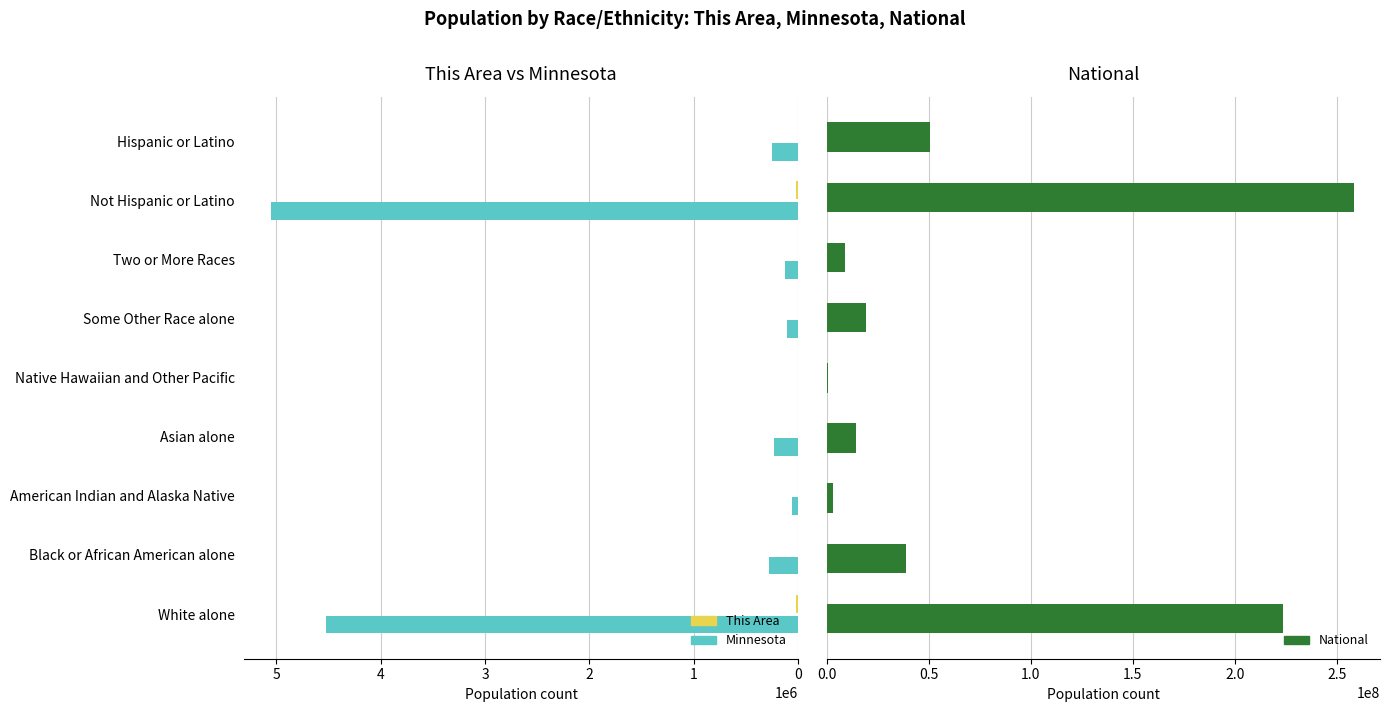

Which series has the largest range (max minus min)?

National